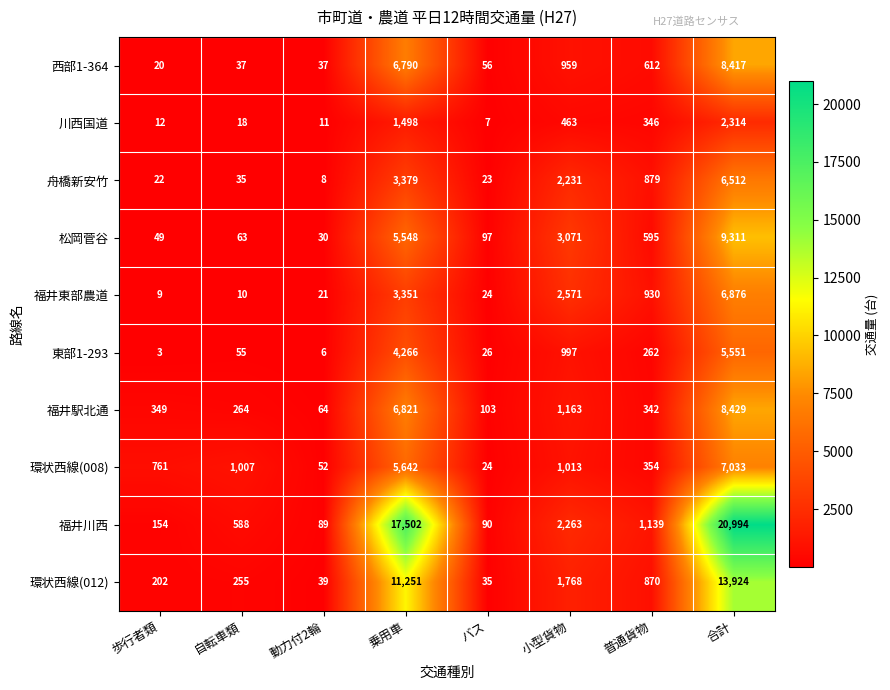

Between 小型貨物 and 合計, which series saw the biggest shift?

福井川西